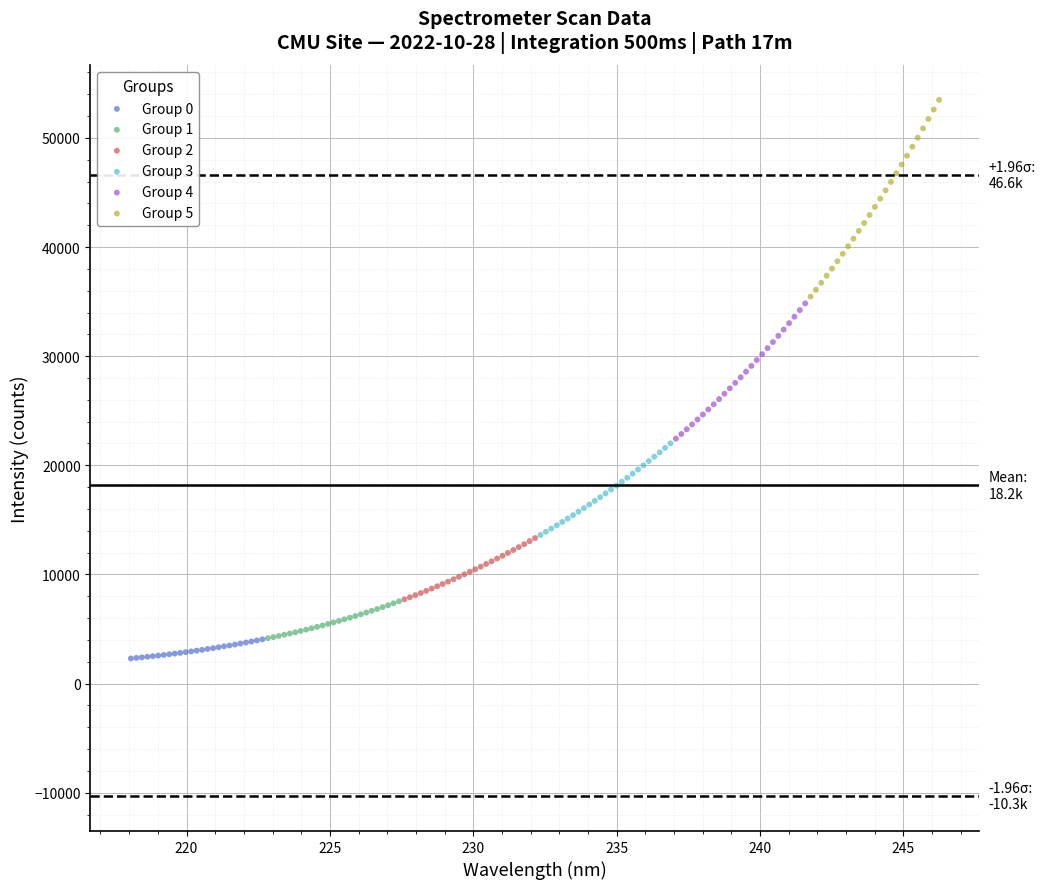

Which series reaches the minimum Y coordinate?

Group 0